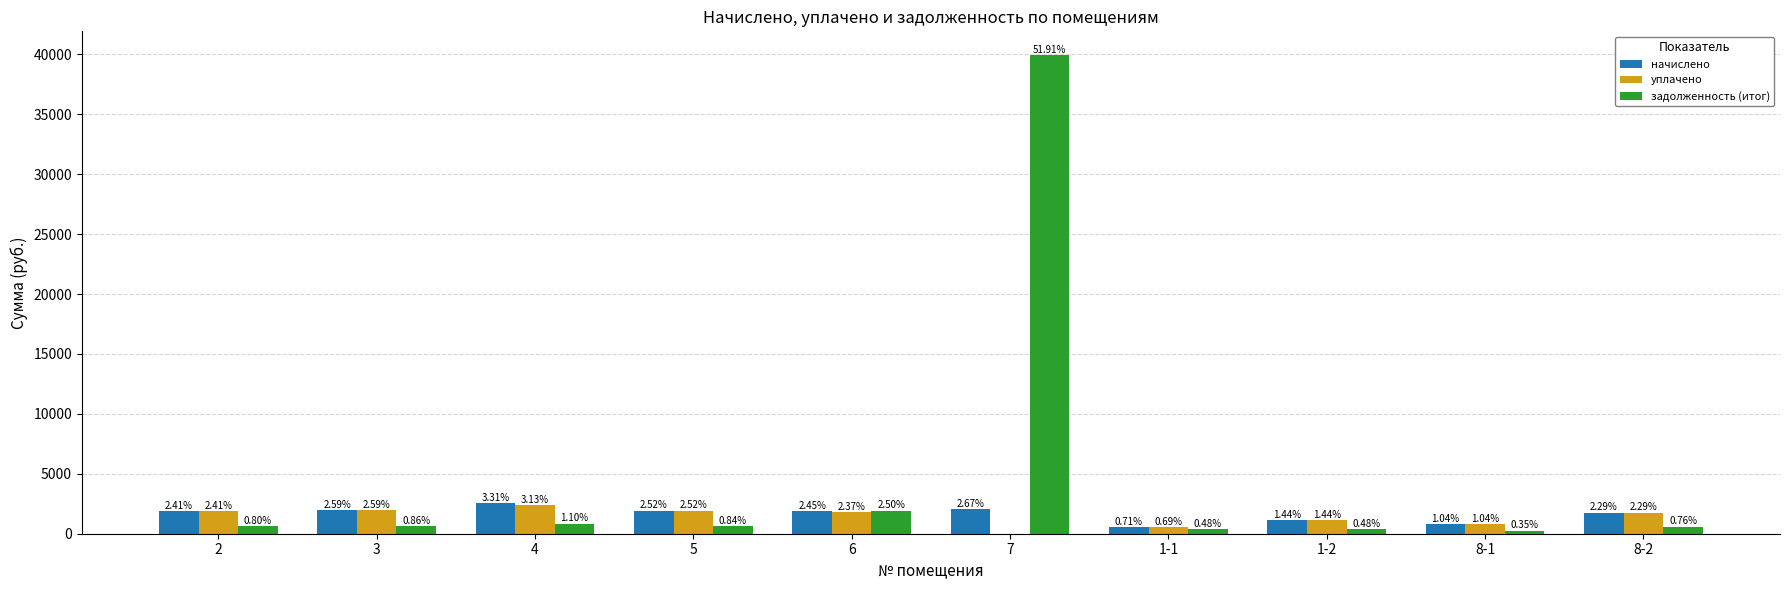

Rank the series at 1-1 from highest to lowest value.

начислено, уплачено, задолженность (итог)